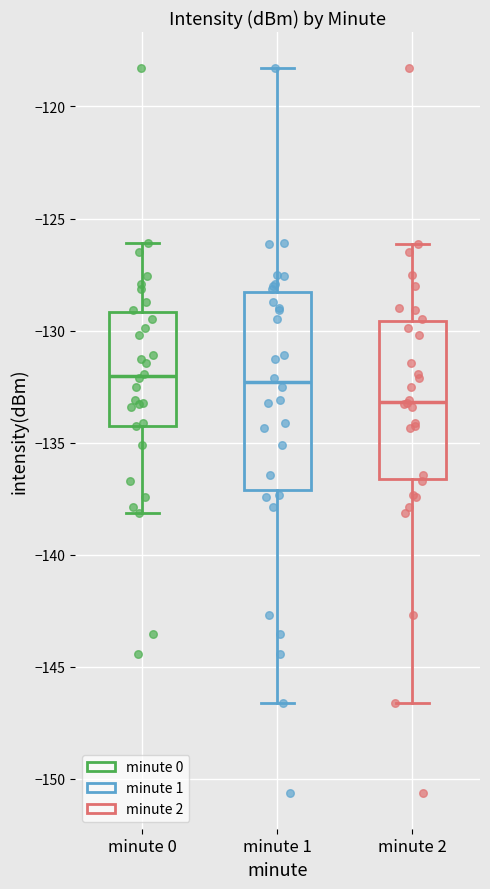

Reading left to right, read every box against the y-axis: the position of its median line, the range the box covers, and the ends of its whiskers. The values are not printed on the chart, so give them approximately, as read against the axis.

minute 0: median -132.0, box -134.0 to -129.0, whiskers -138.0 to -126.0
minute 1: median -132.5, box -137.0 to -128.5, whiskers -146.5 to -118.5
minute 2: median -133.0, box -136.5 to -129.5, whiskers -146.5 to -126.0